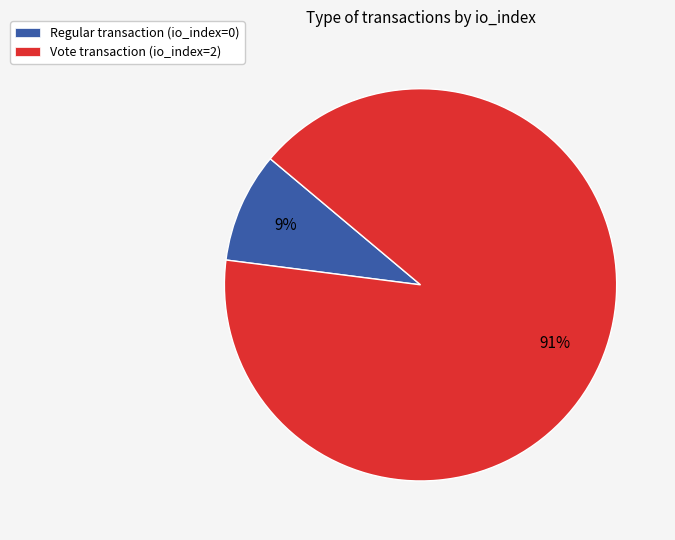

To the nearest percent, what is the difference between the largest and smallest slice percentages?

82%